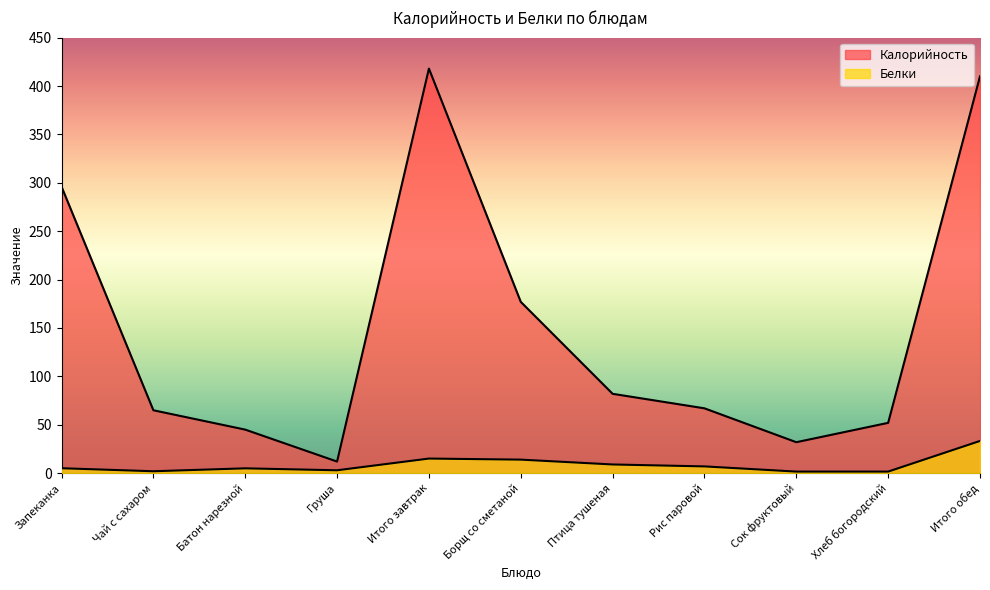

What position from the right is Батон нарезной?

9